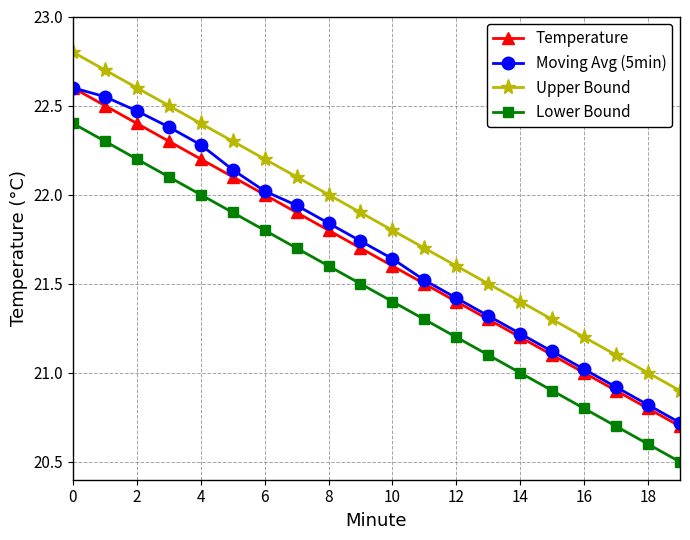

What is the lowest value of the Temperature series?

20.7